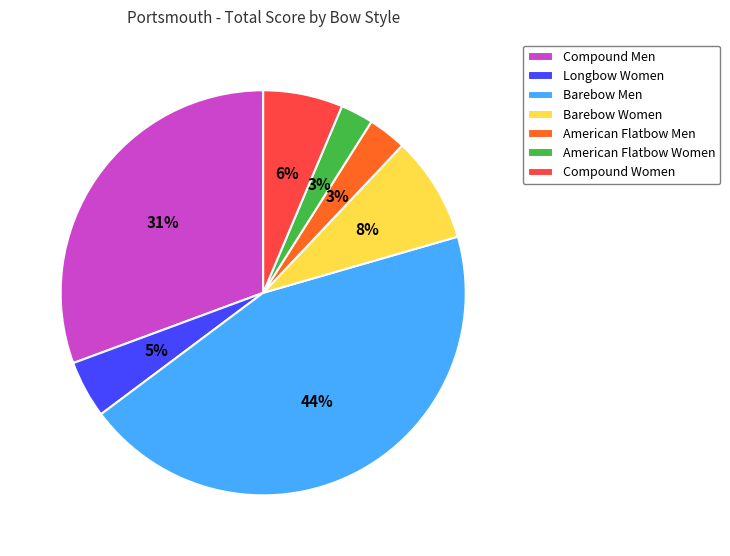

Combined, do Barebow Men and American Flatbow Men account for over 50%?

No